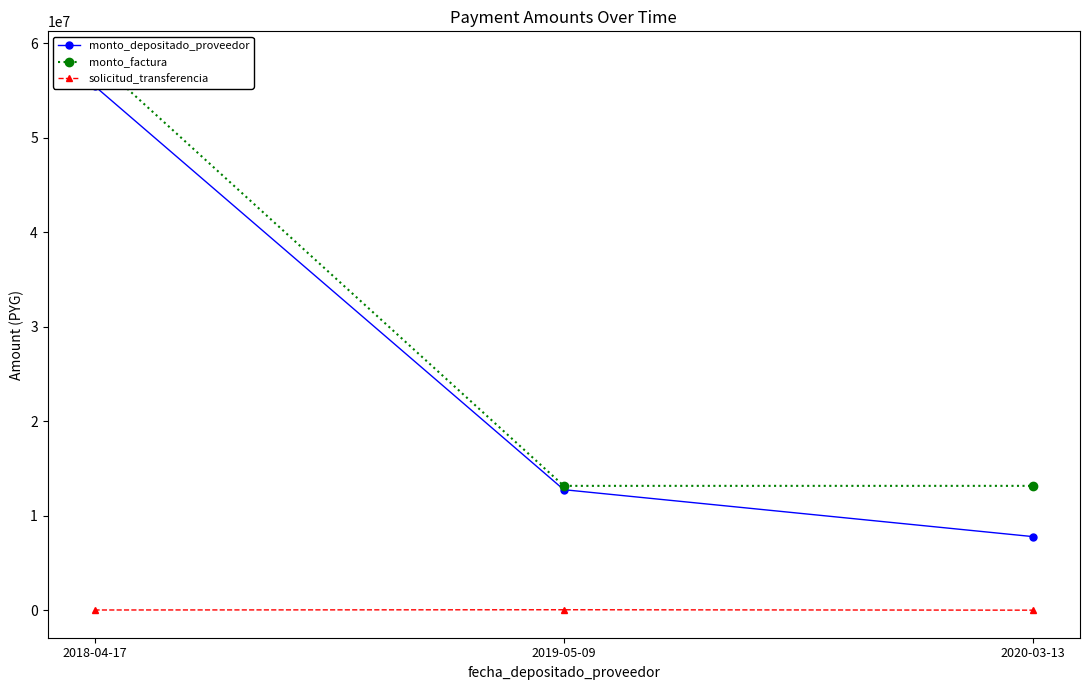

Between 2019-05-09 and 2020-03-13, which series saw the biggest shift?

monto_depositado_proveedor